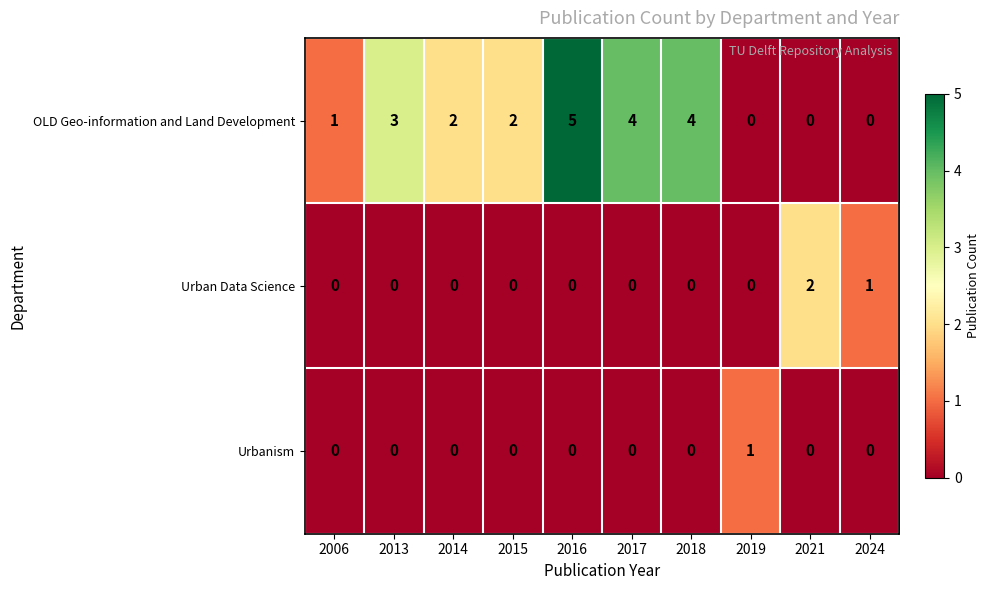

Count the OLD Geo-information and Land Development values in the range 0 to 4.

9